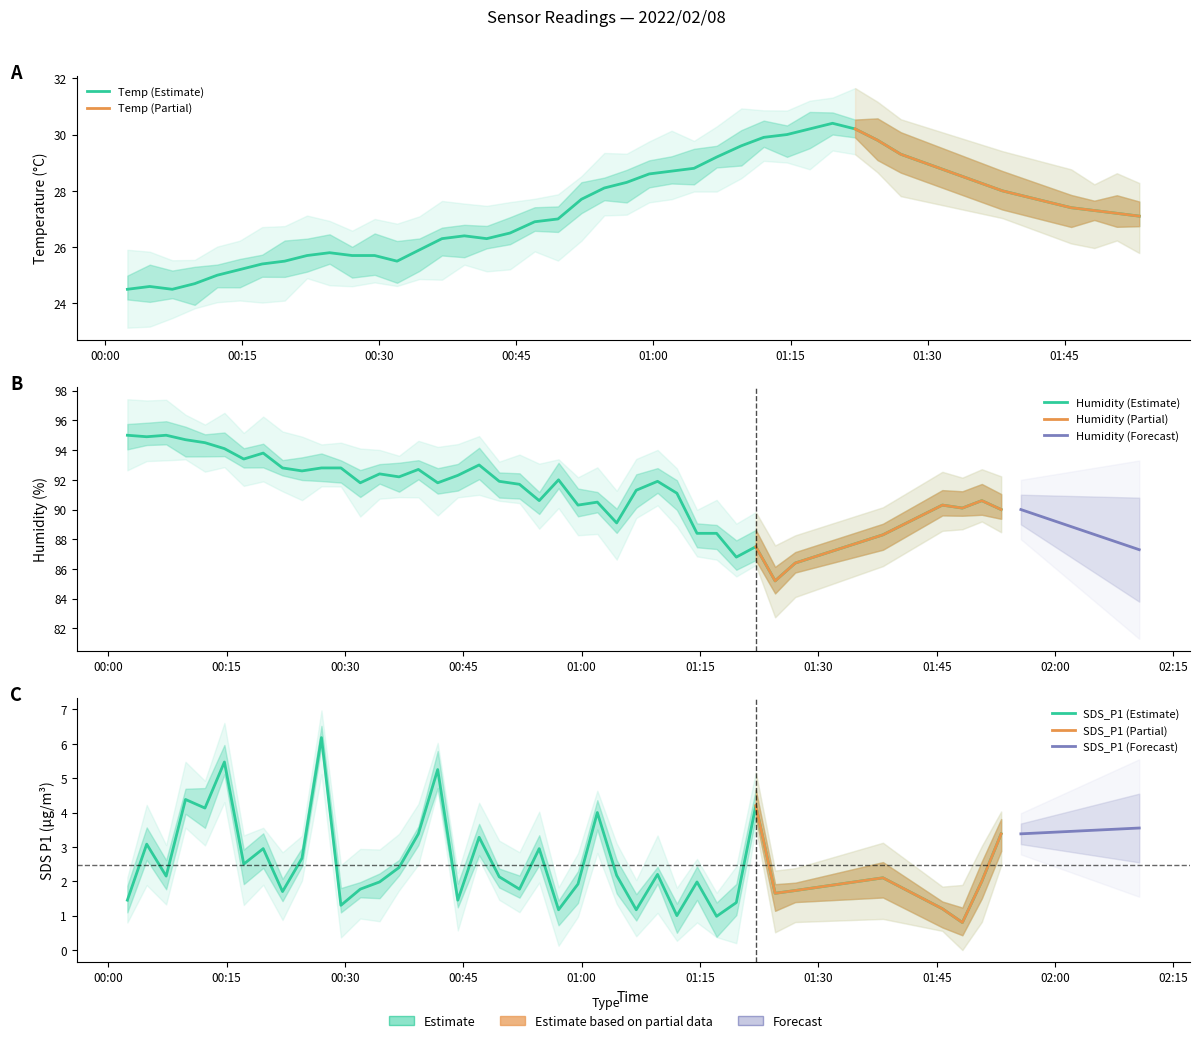

How many data points in SDS_P1 are less than 2?

18